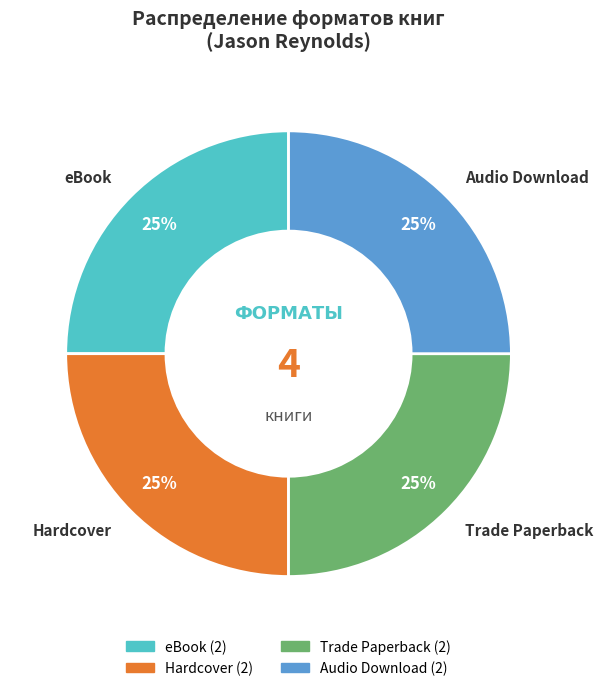

How many slices are in this pie chart?

4